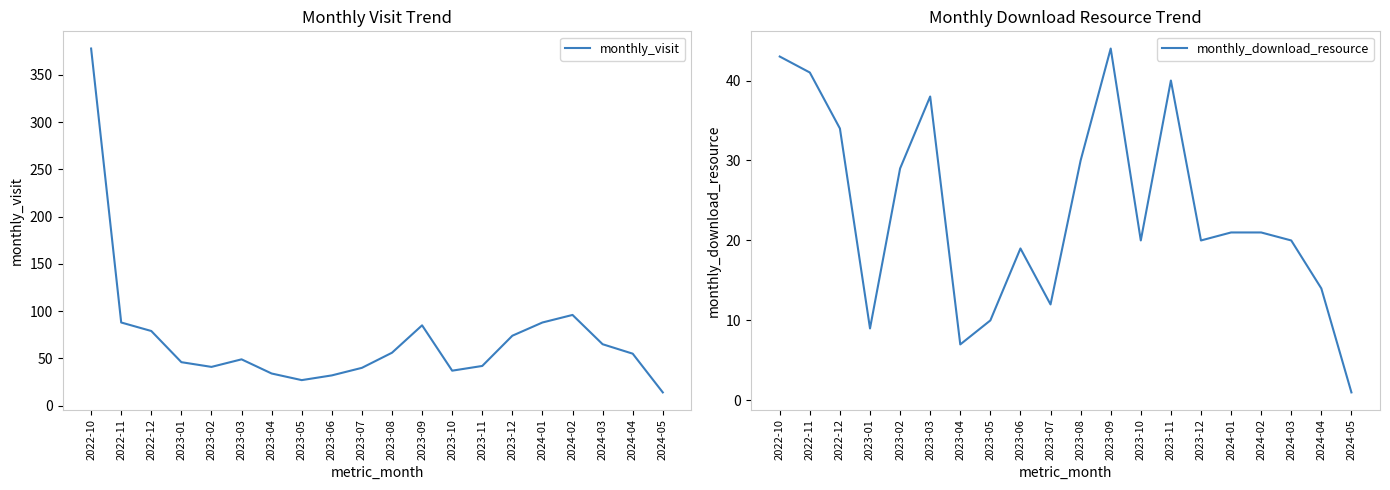

Where does the monthly_visit series first go above 55?

2022-10